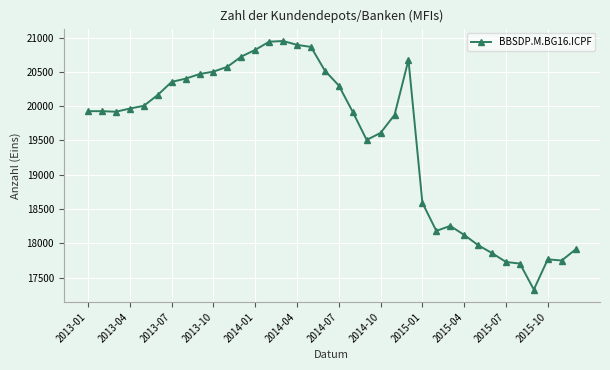

What is the value of the 36th point from the left?

17911